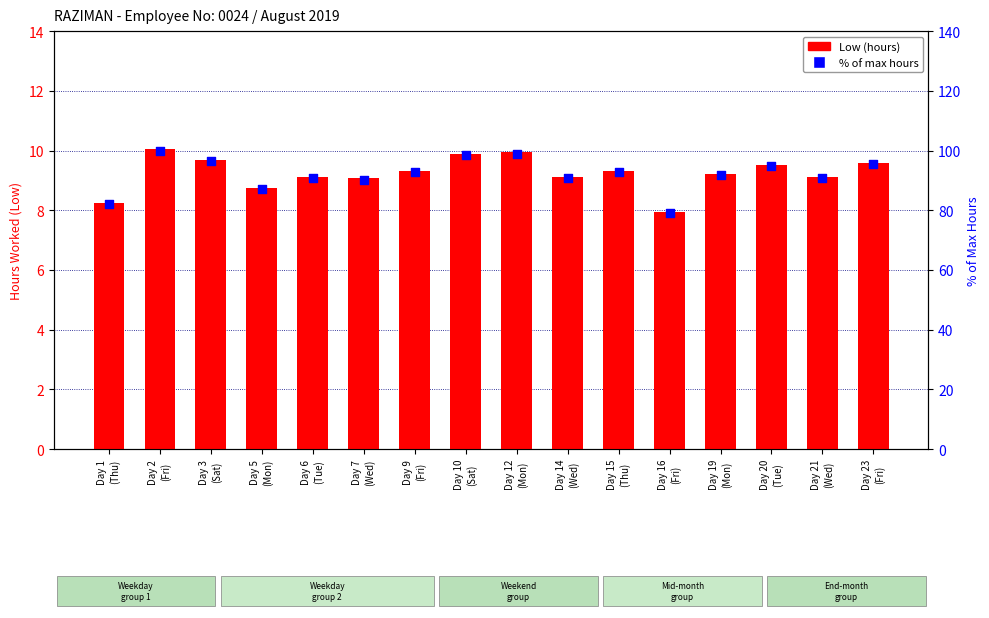

Is the value of % of max hours at Day 20
(Tue) greater than the value of Low (hours) at Day 9
(Fri)?

Yes